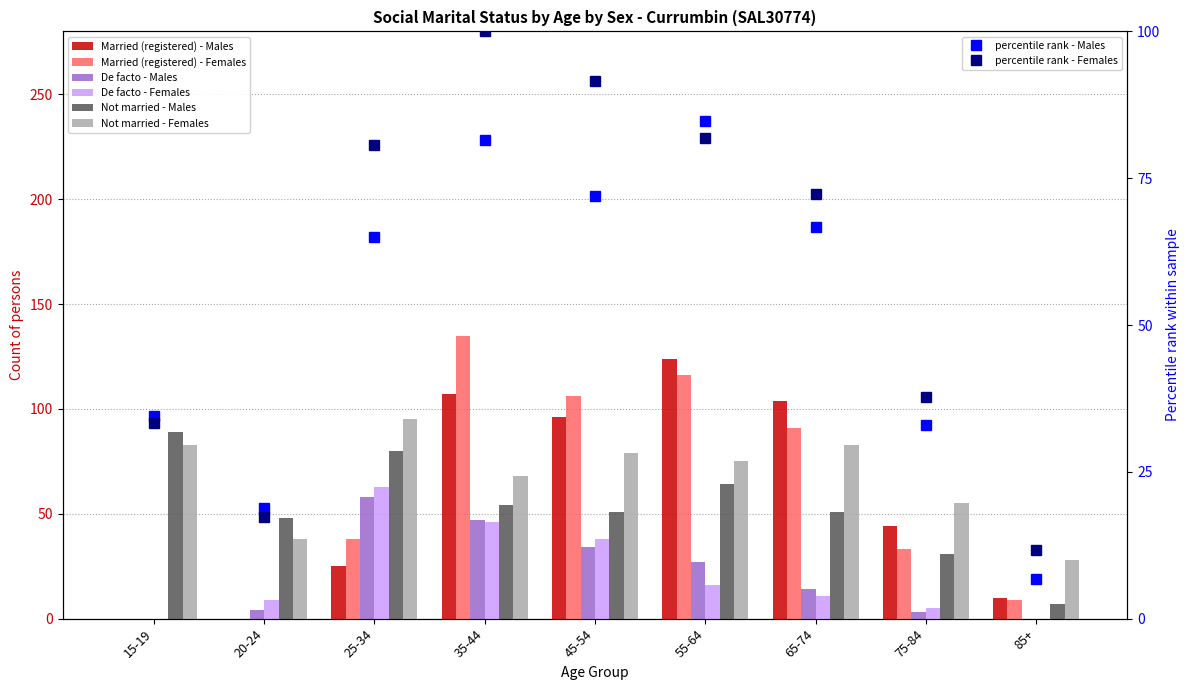

At which label does De facto - Males first exceed 14?

25-34